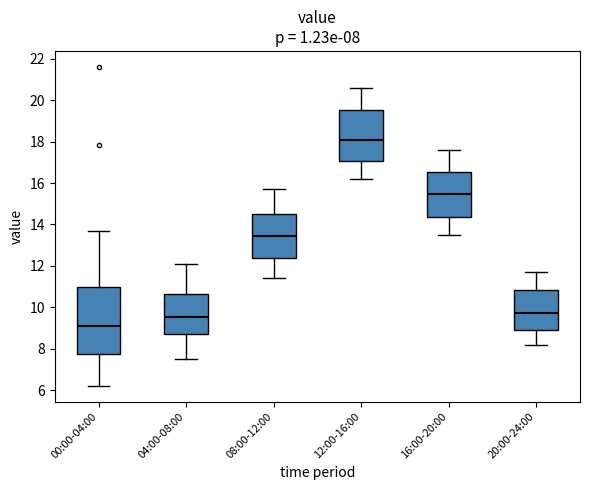

Which box has the highest median line?

12:00-16:00